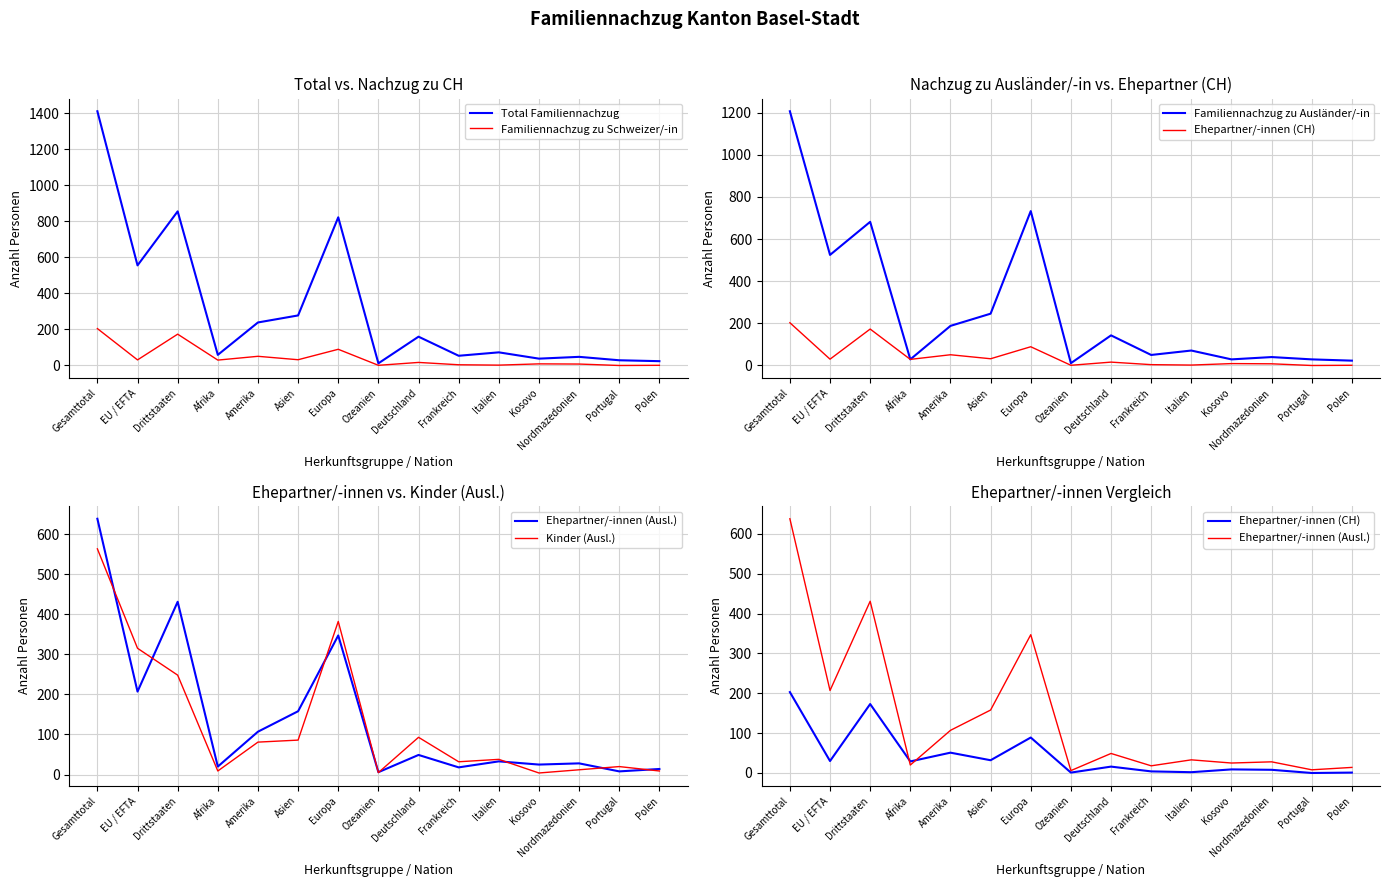

What is the highest value of the Kinder (Ausl.) series?

563